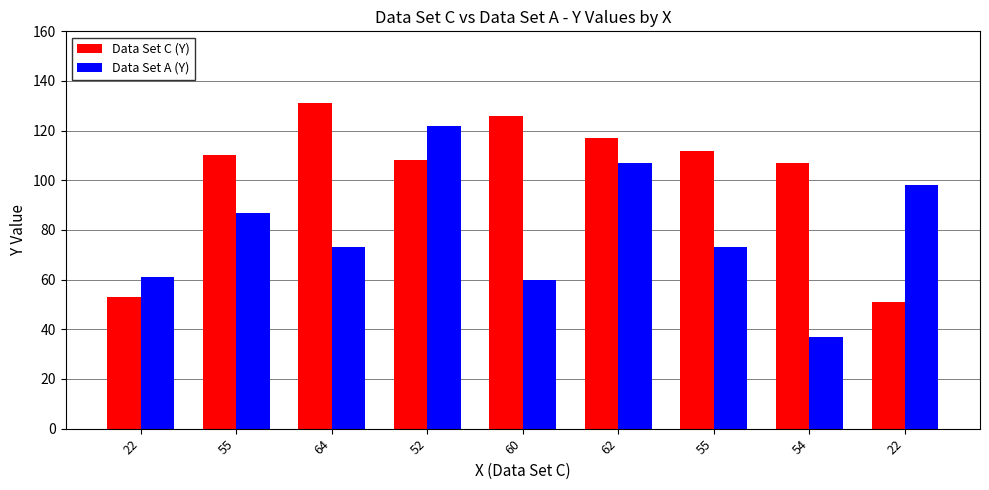

How many distinct data groups are displayed?

2